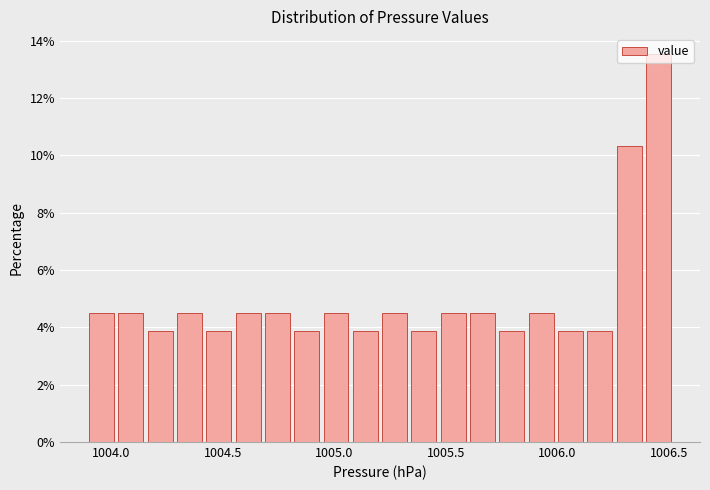

Around what value on the x-axis is the tallest bar? Give the approximate position of its centre, as read against the axis.

1006.45